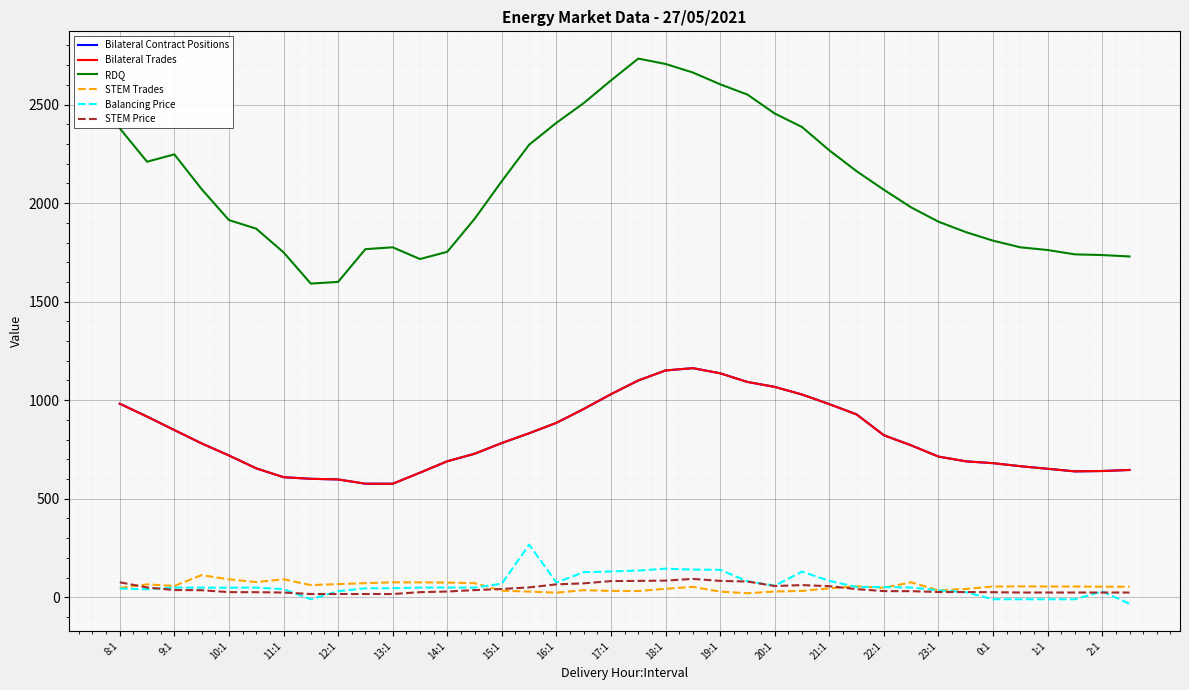

What is the maximum value for STEM Trades?

112.3